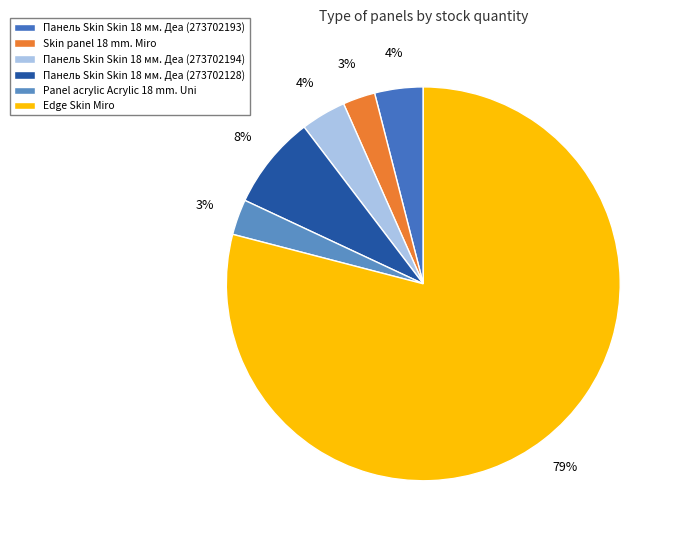

How many segments does this pie chart have?

6